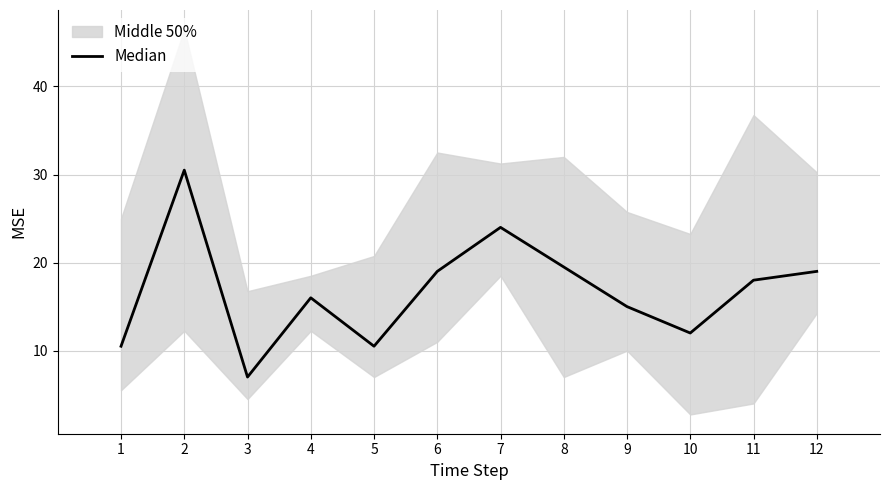

Reading left to right, list all the values displayed in this chart.

1=10.5	2=30.5	3=7.0	4=16.0	5=10.5	6=19.0	7=24.0	8=19.5	9=15.0	10=12.0	11=18.0	12=19.0